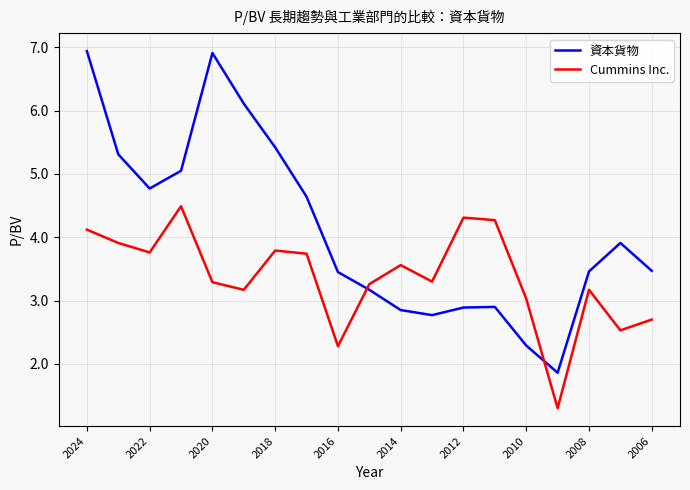

True or false: Cummins Inc. and 資本貨物 intersect in this chart.

True